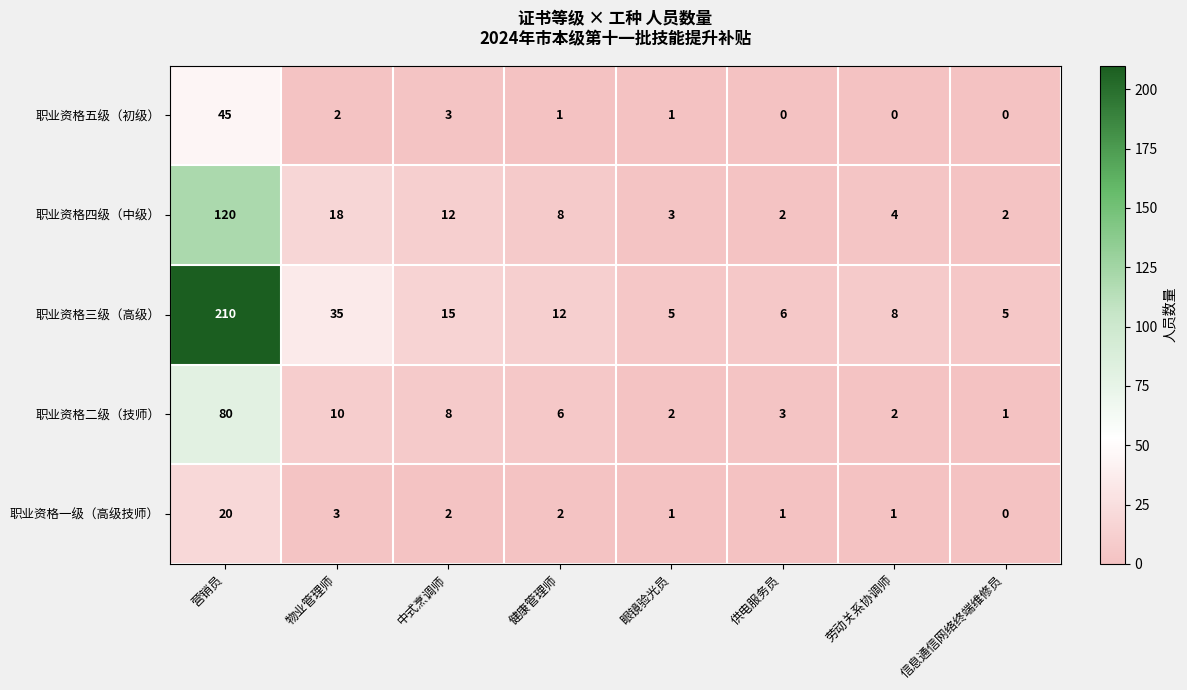

List the series in order of their peak value, lowest first.

职业资格一级（高级技师）, 职业资格五级（初级）, 职业资格二级（技师）, 职业资格四级（中级）, 职业资格三级（高级）